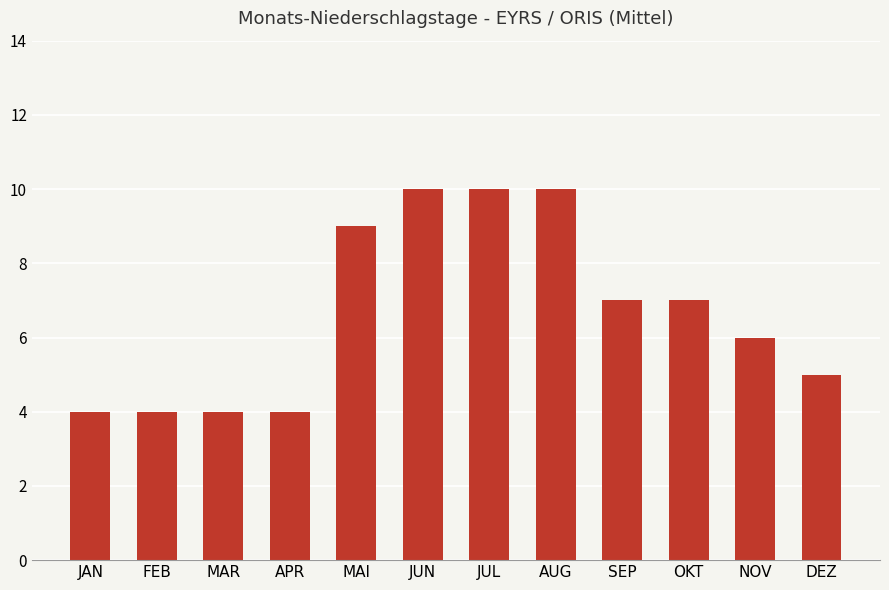

Reading left to right, what are all the values shown in this chart?

4	4	4	4	9	10	10	10	7	7	6	5